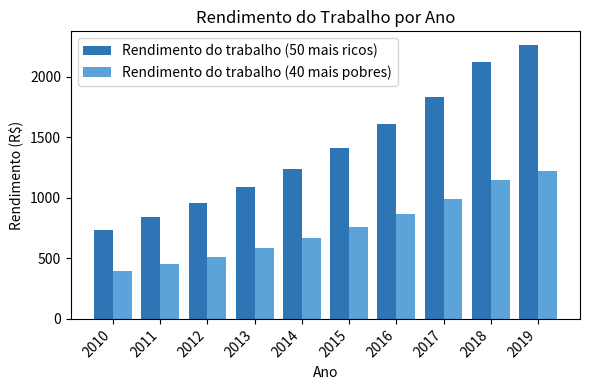

At which label does Rendimento do trabalho (40 mais pobres) first exceed 761?

2015